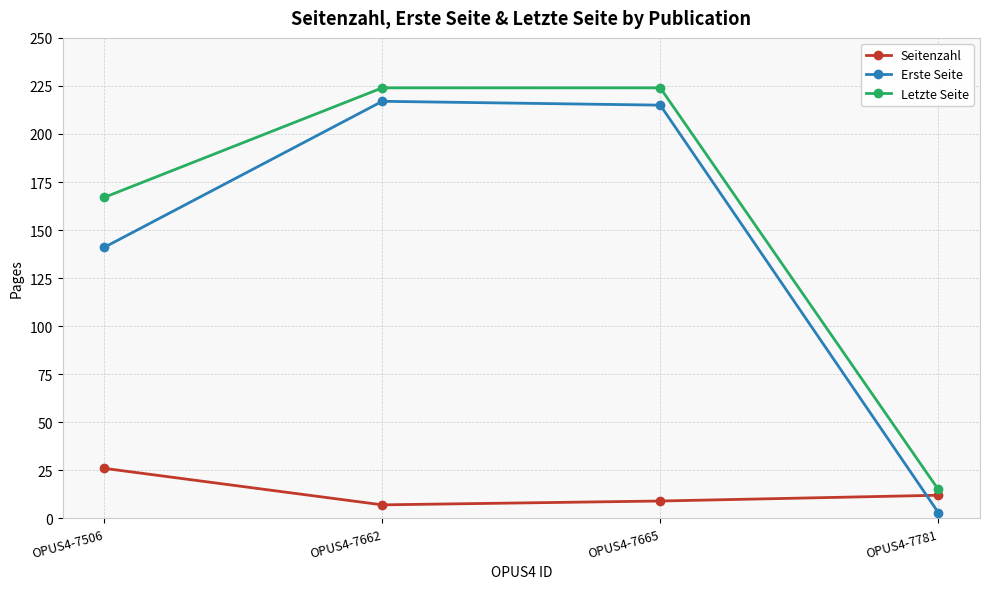

True or false: Letzte Seite has a value of 52 at OPUS4-7662.

False